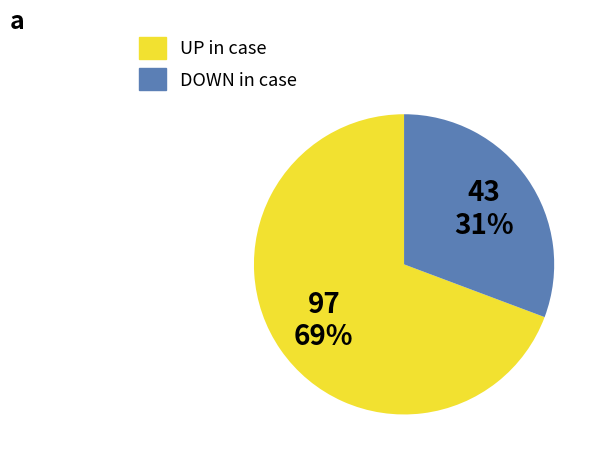

To the nearest percent, what is the average slice percentage?

50%